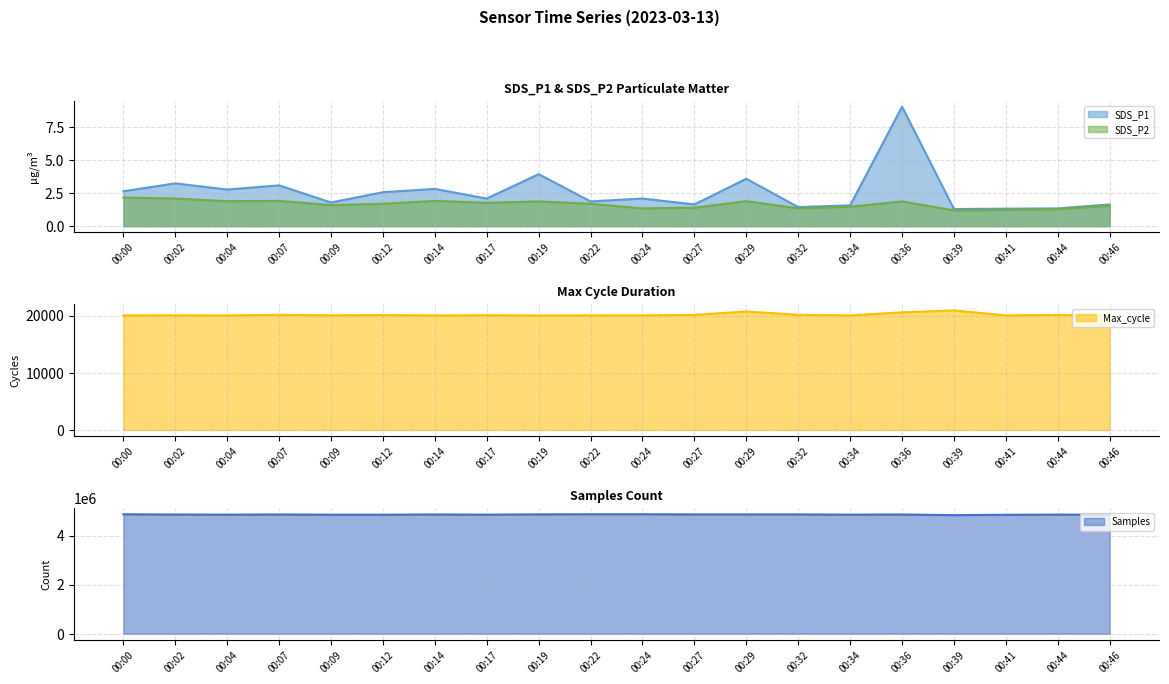

What is the value of the Samples point at the 3rd from the left?

4856320.0